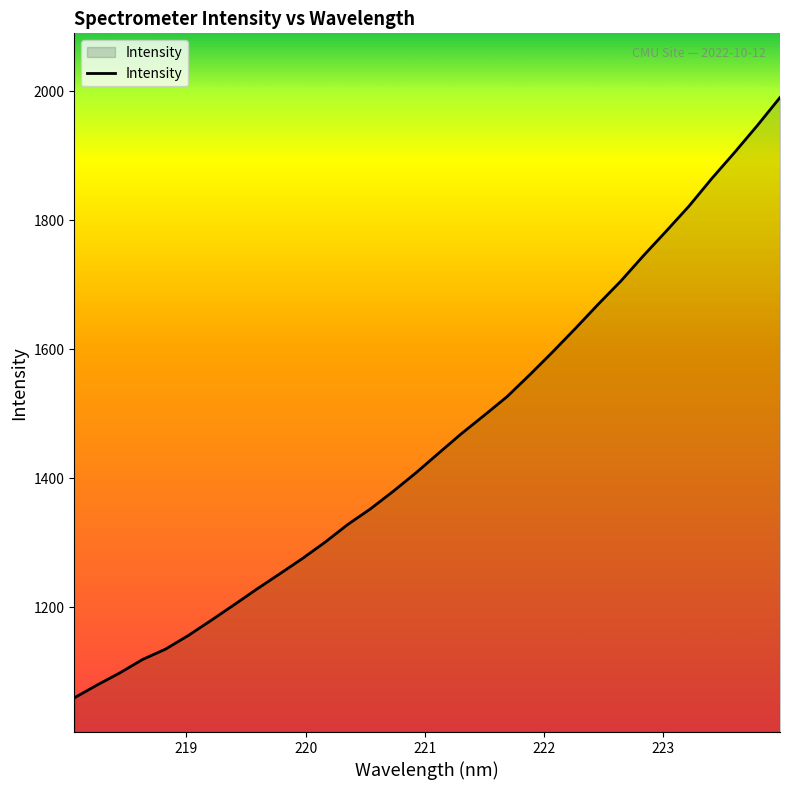

What is the difference between the second highest and second lowest values?

867.4